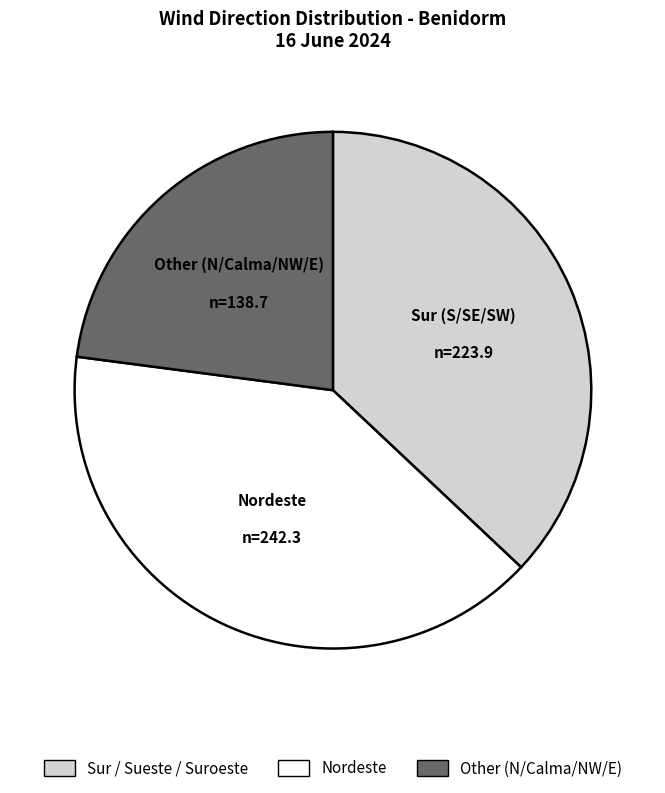

Is there a majority slice in this chart?

No